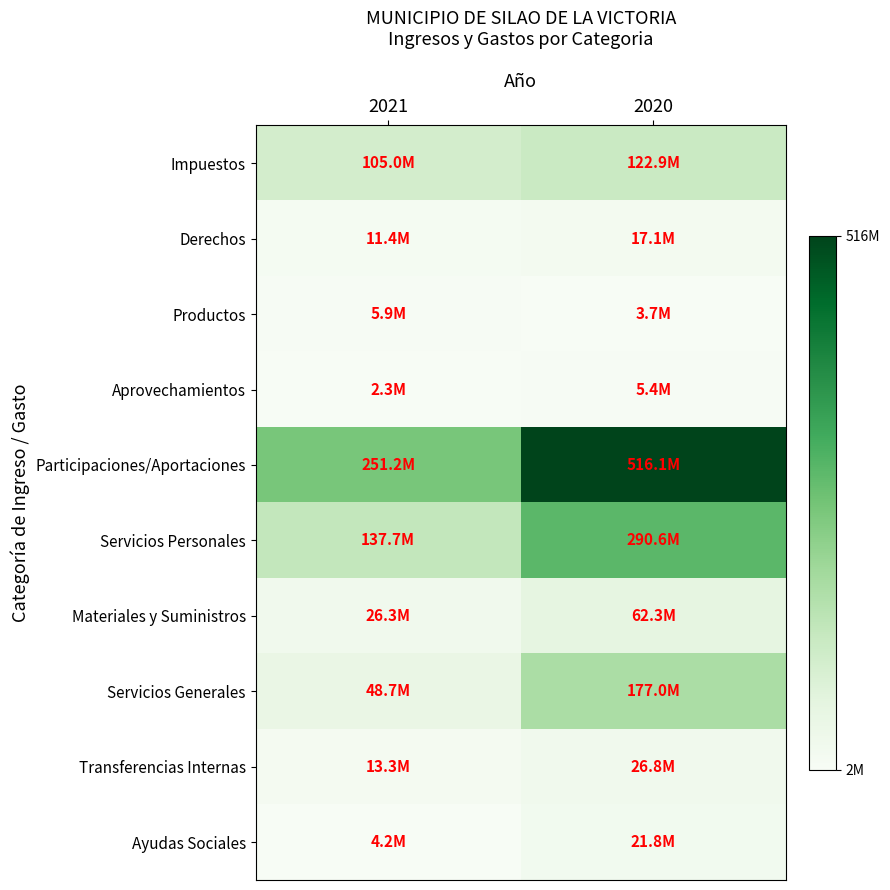

At how many categories does at least one series exceed 54547459?

2